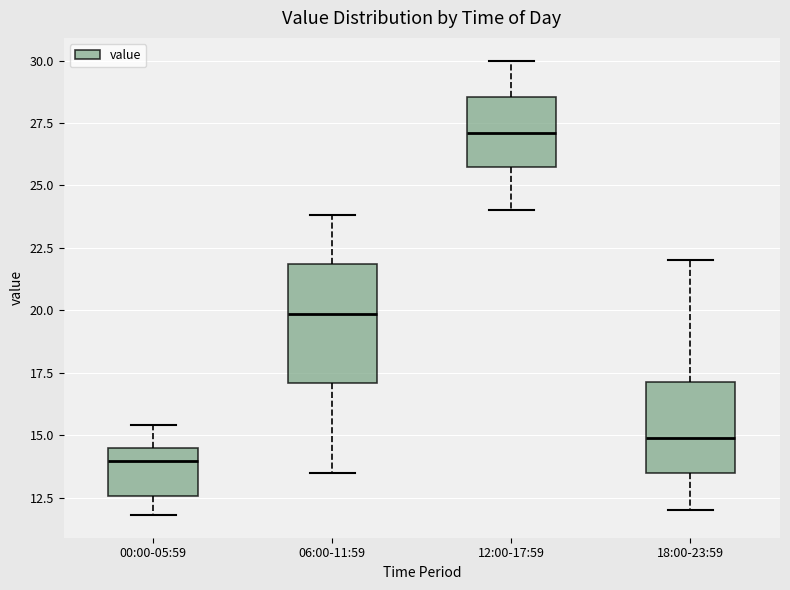

Comparing the boxes themselves (not the whiskers), which one is the tallest?

06:00-11:59